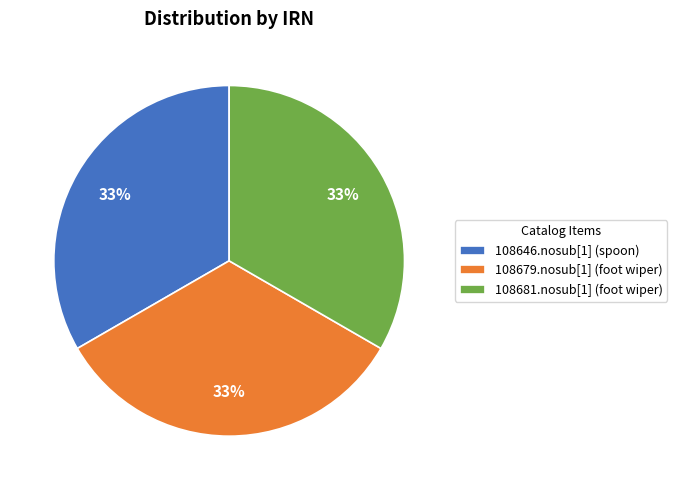

Combined, do 108681.nosub[1] (foot wiper) and 108646.nosub[1] (spoon) account for over 50%?

Yes